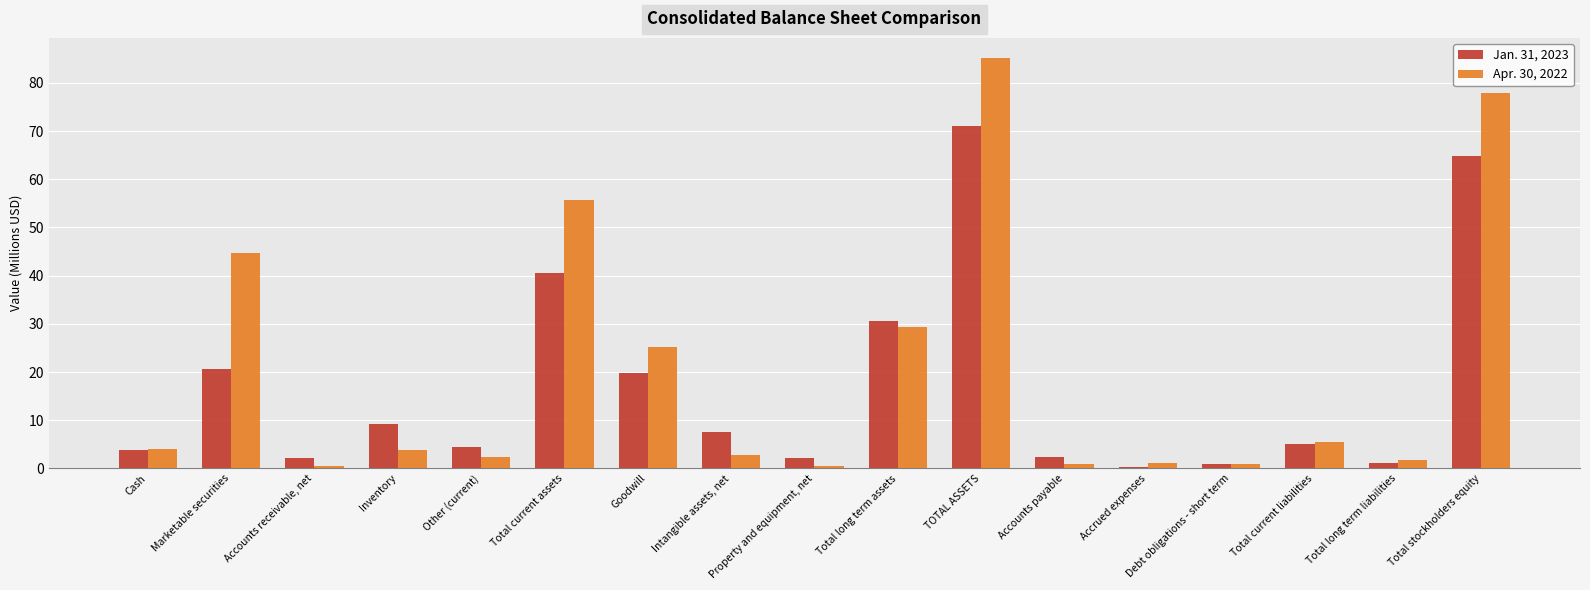

Read the Jan. 31, 2023 value at Cash.

3.9